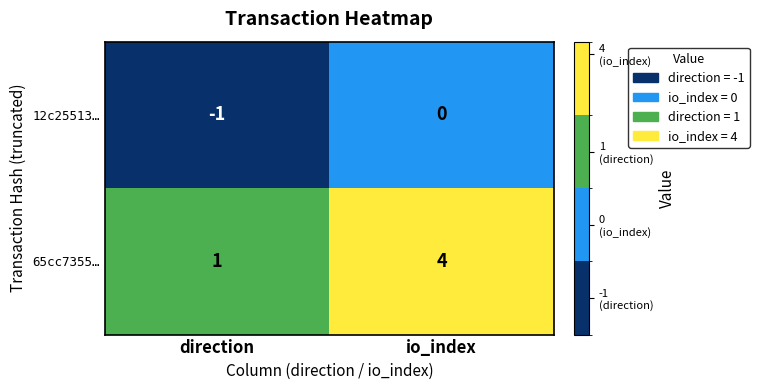

At which category is the sum across all series the highest?

io_index